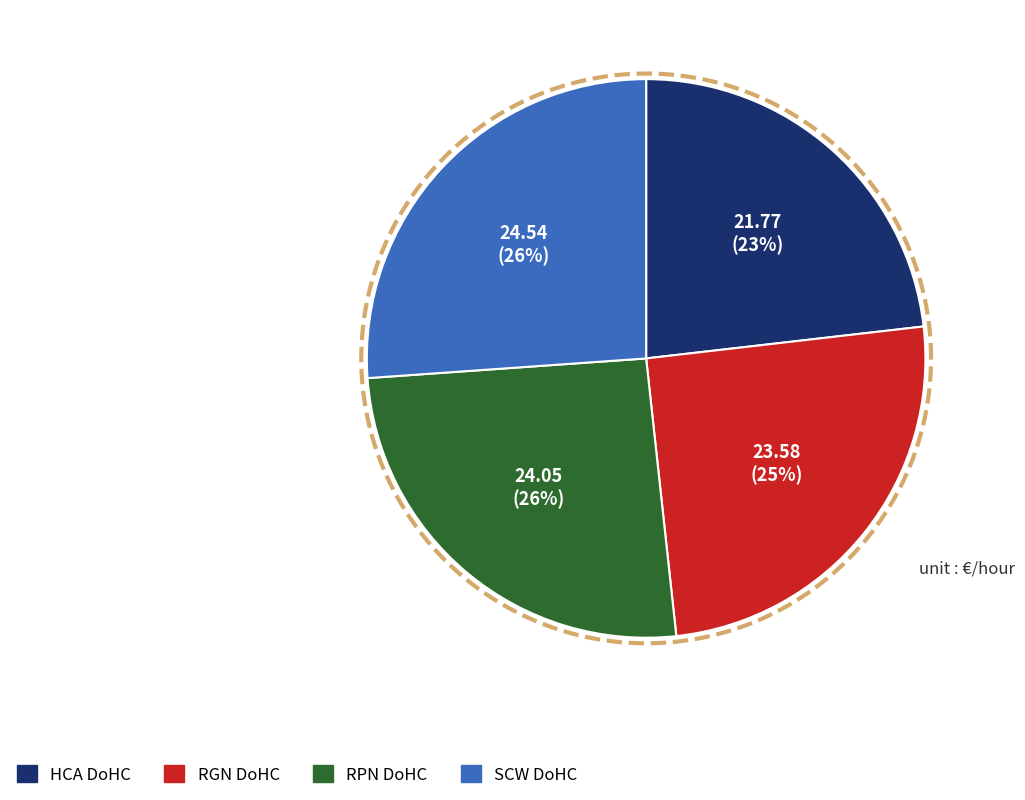

What percentage is NOT represented by RGN DoHC?

74.9%